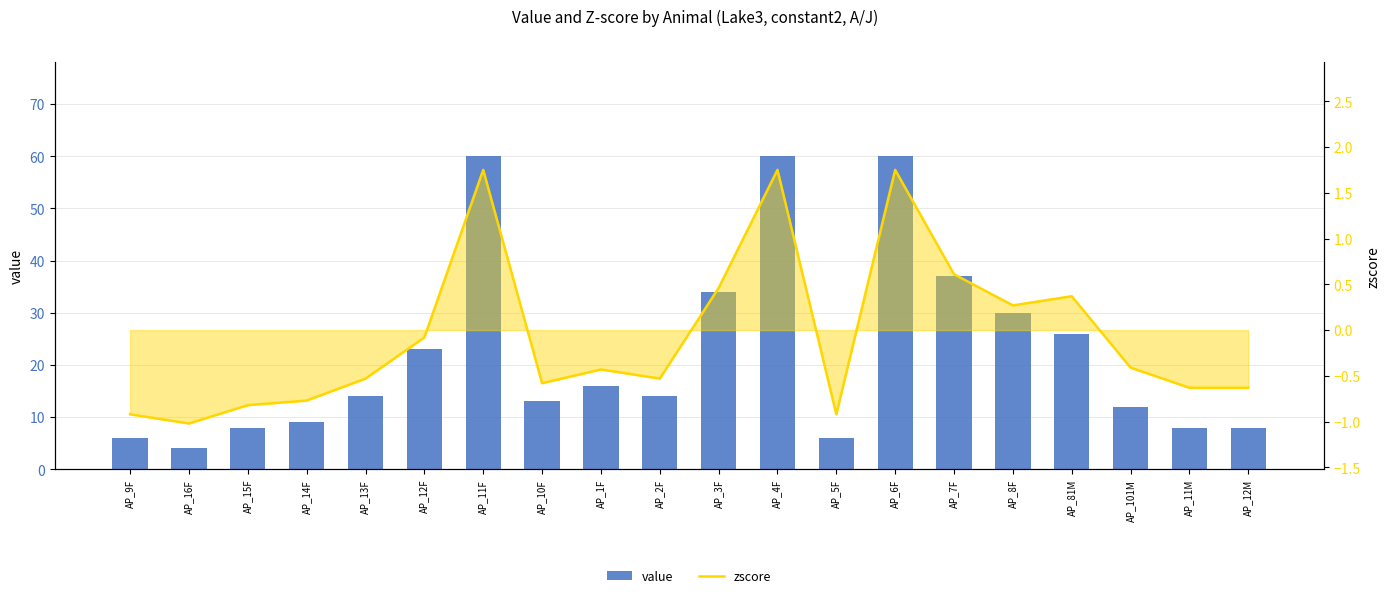

List the series in order of their peak value, lowest first.

zscore, value